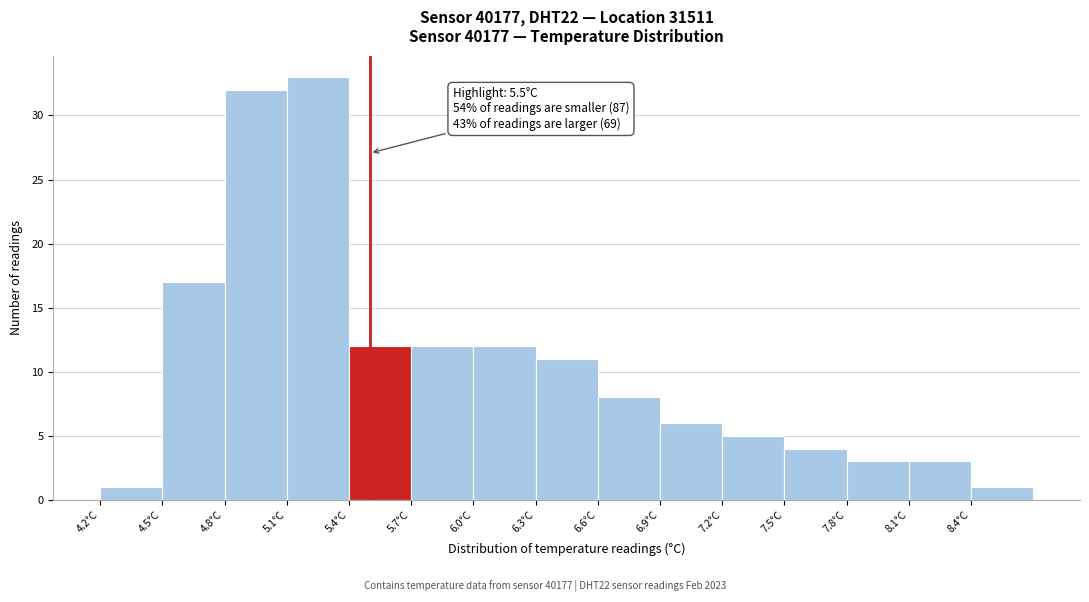

Over which range of the x-axis is the bar tallest?

5.1 to 5.4